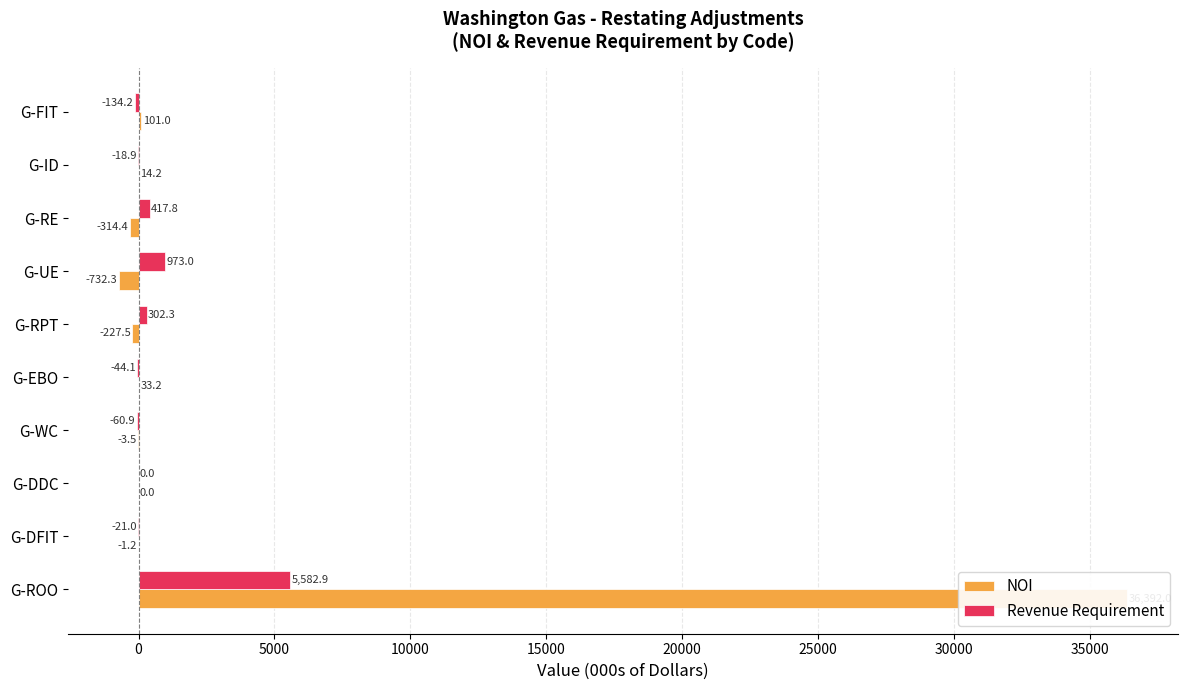

How many negative values does the Revenue Requirement series have?

5